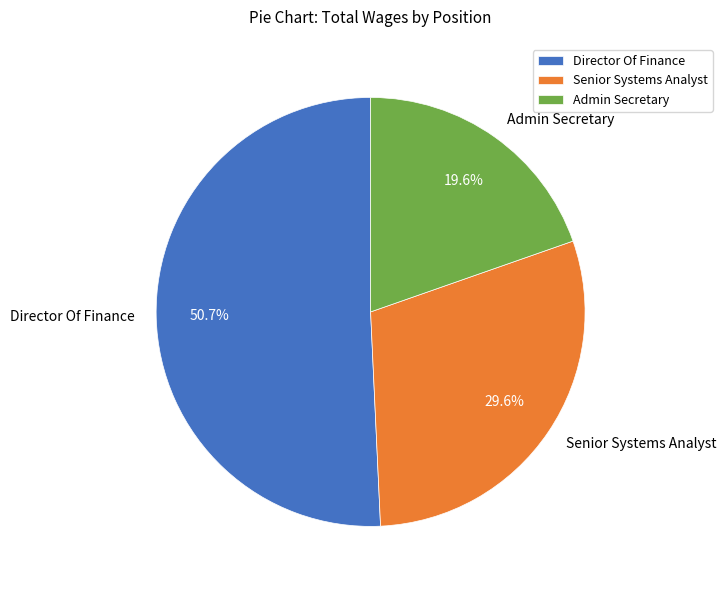

How many segments does this pie chart have?

3